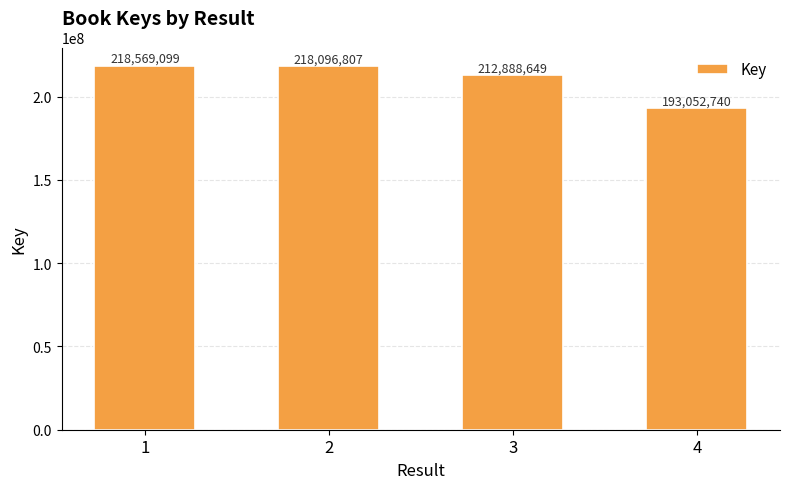

Reading left to right, what are all the values shown in this chart?

1=218569099	2=218096807	3=212888649	4=193052740